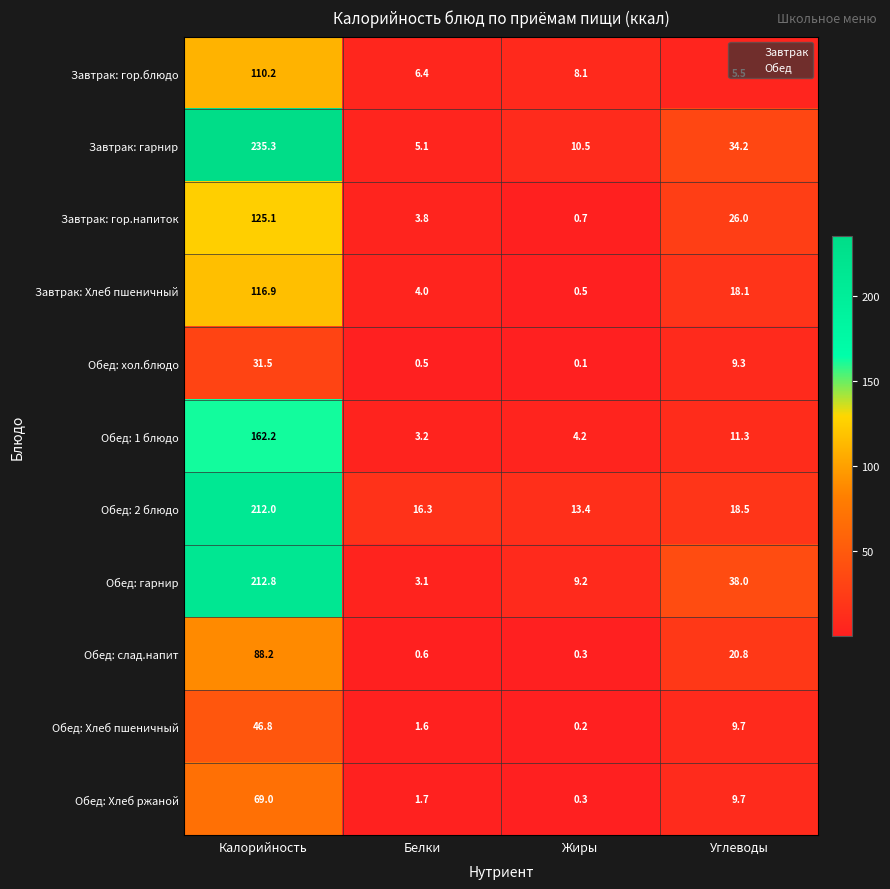

Rank the series by their maximum value, from highest to lowest.

Завтрак: гарнир, Обед: гарнир, Обед: 2 блюдо, Обед: 1 блюдо, Завтрак: гор.напиток, Завтрак: Хлеб пшеничный, Завтрак: гор.блюдо, Обед: слад.напит, Обед: Хлеб ржаной, Обед: Хлеб пшеничный, Обед: хол.блюдо